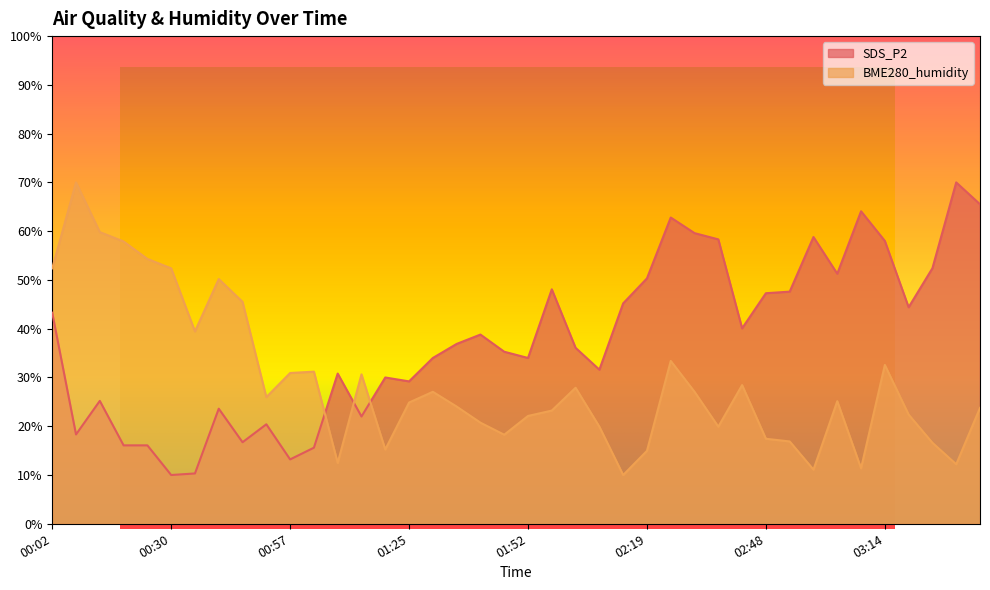

At how many categories does at least one series exceed 45?

23